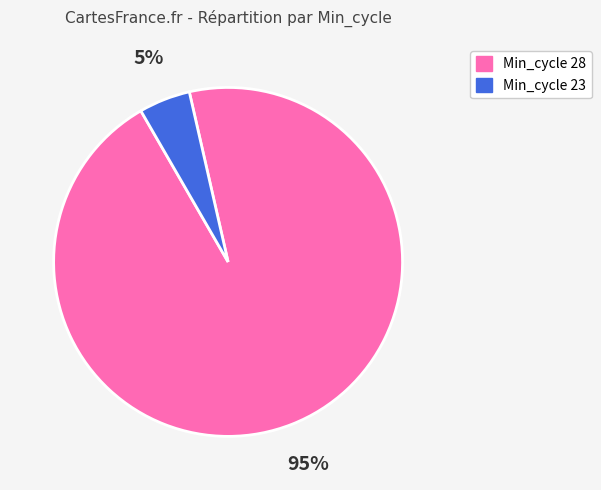

To the nearest percent, what is the average slice percentage?

50%